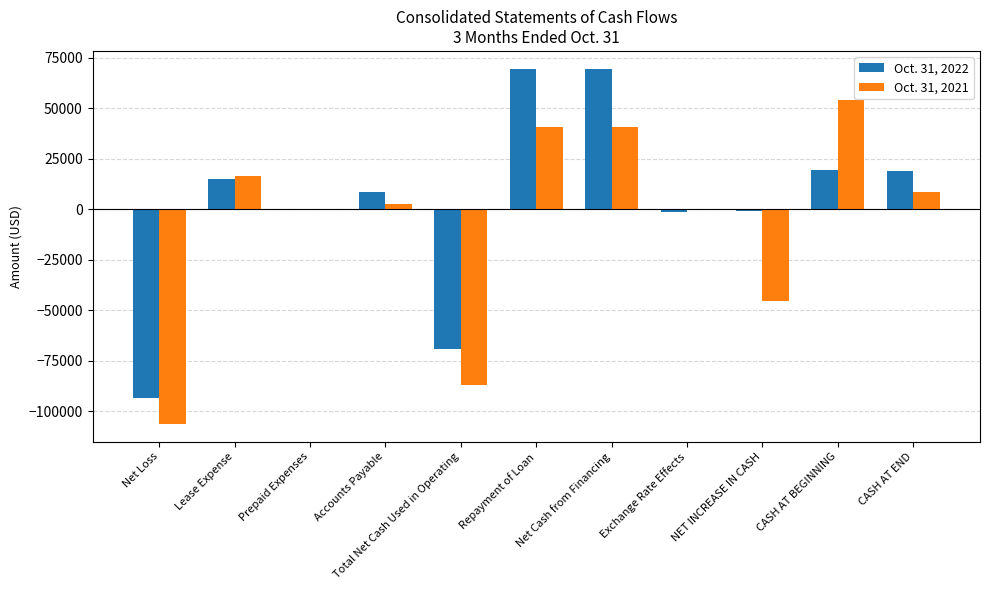

What is the sum of the Oct. 31, 2022 values at Lease Expense and NET INCREASE IN CASH?

14601